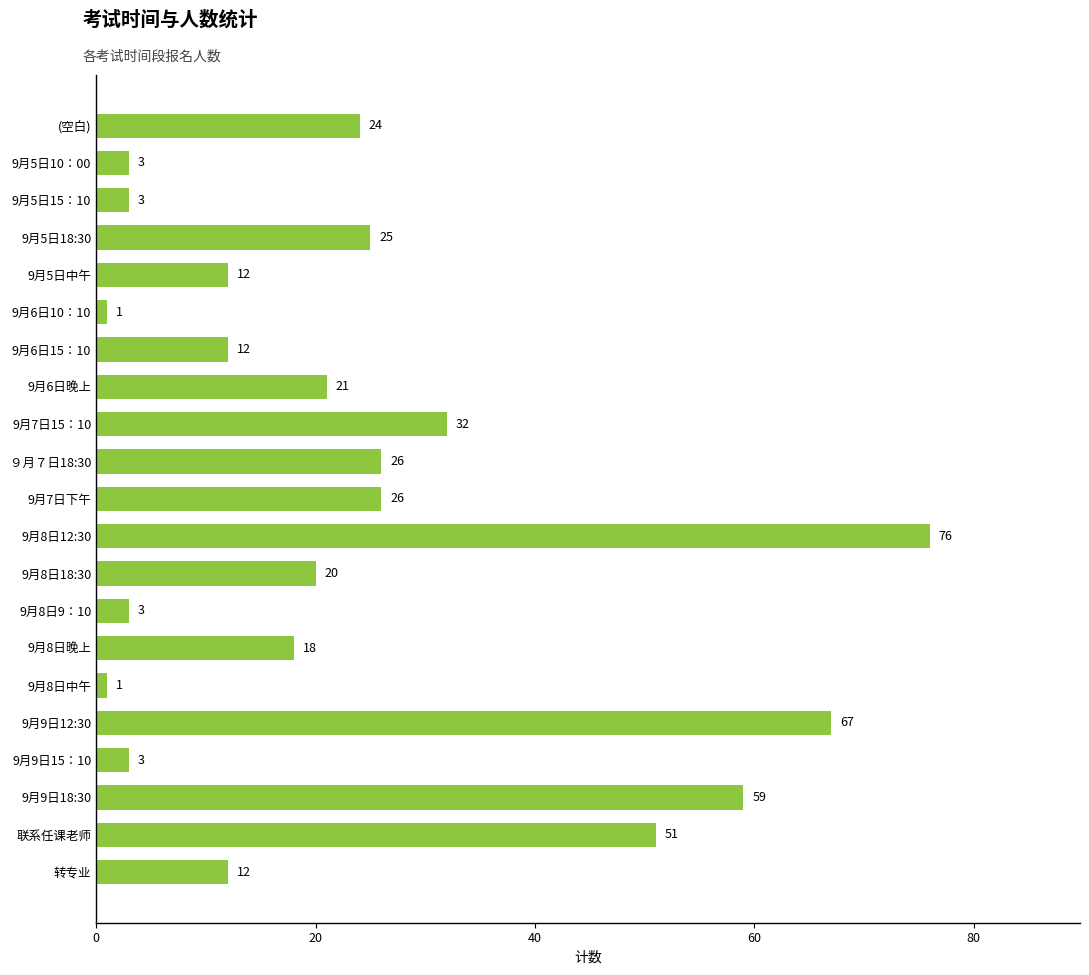

What is the change in value from 转专业 to 9月5日18:30?

+13